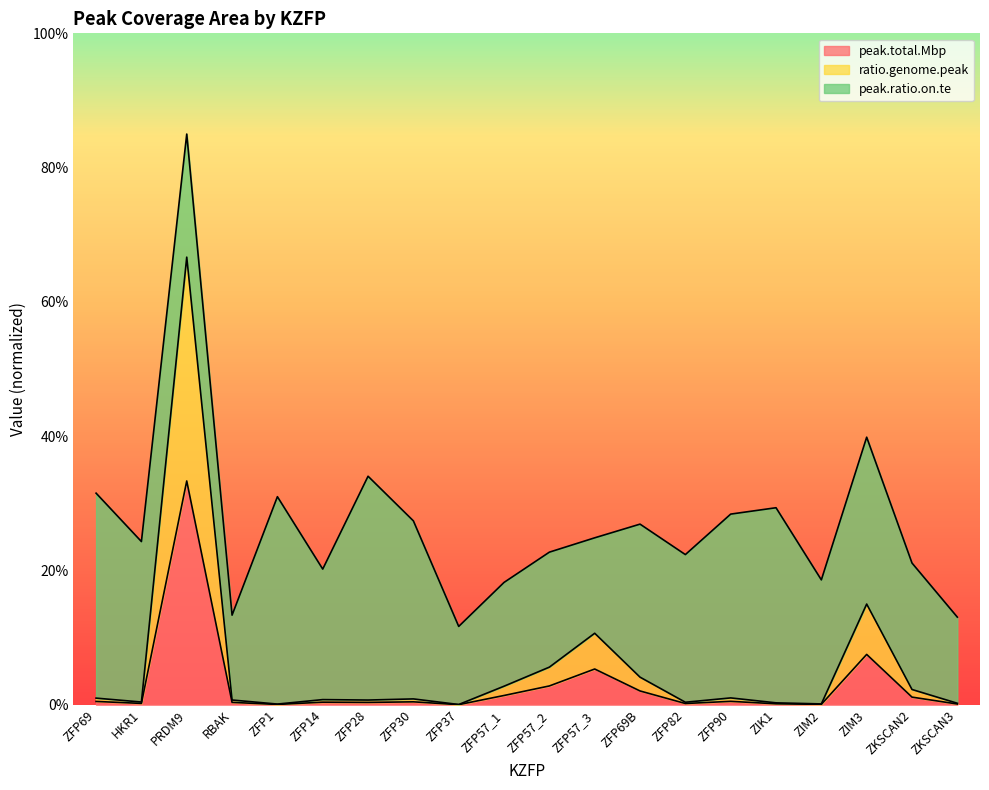

What position from the right is ZKSCAN3?

1